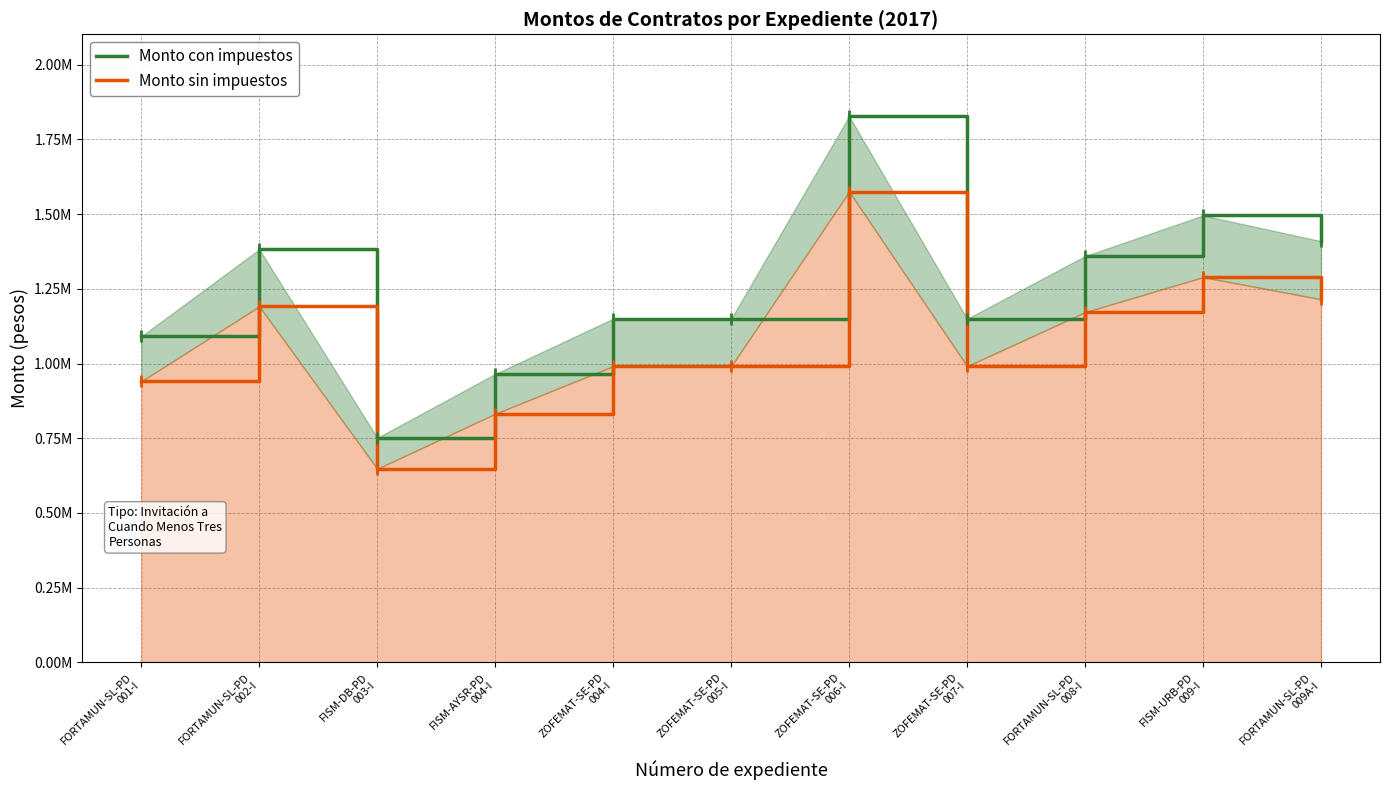

True or false: Monto con impuestos and Monto sin impuestos cross at least once.

False